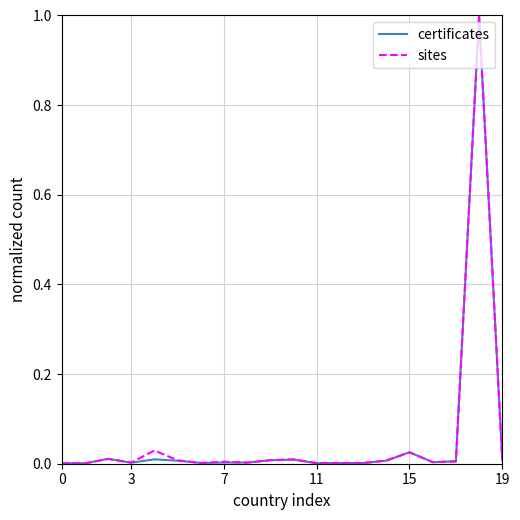

Does the chart have visible grid lines?

Yes